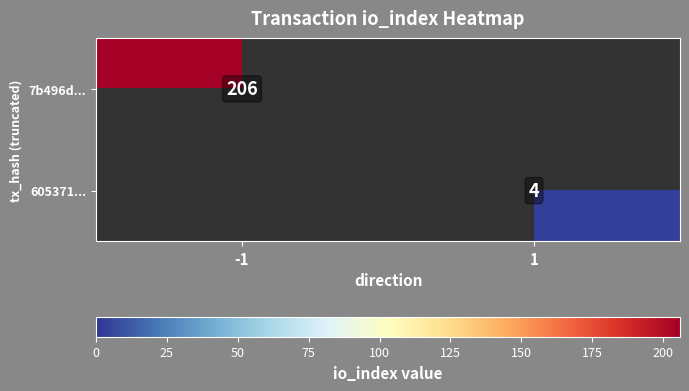

At which category is the sum across all series the highest?

-1